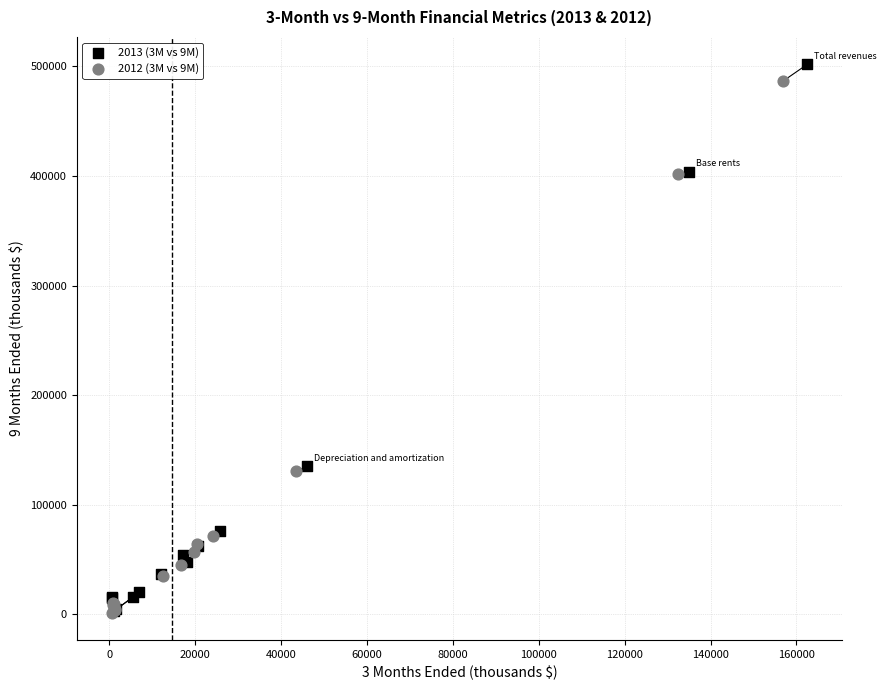

Which series has the largest Y range (max minus min)?

2013 (3M vs 9M)